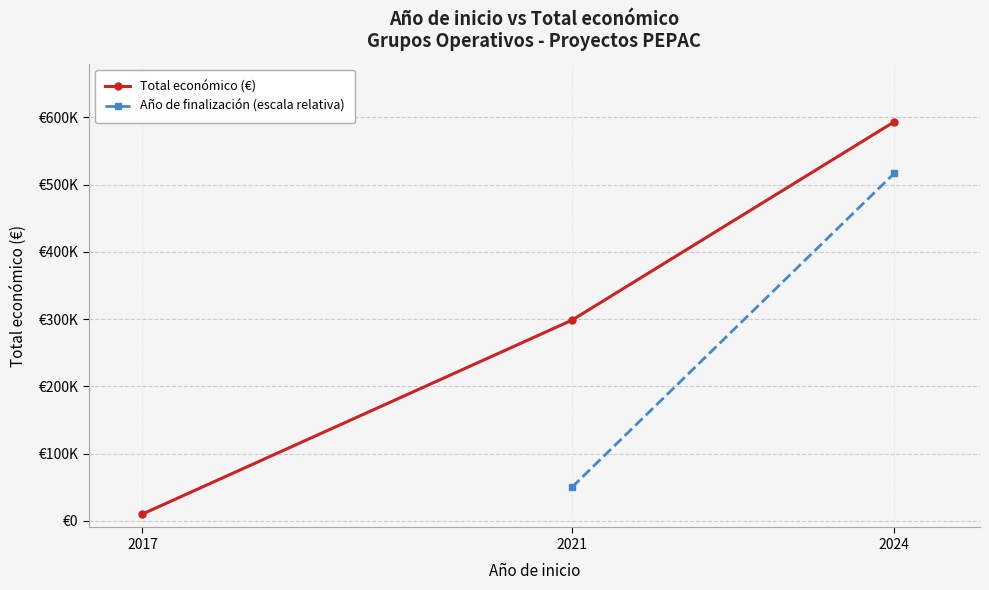

Which label corresponds to the smallest value in the chart?

2017